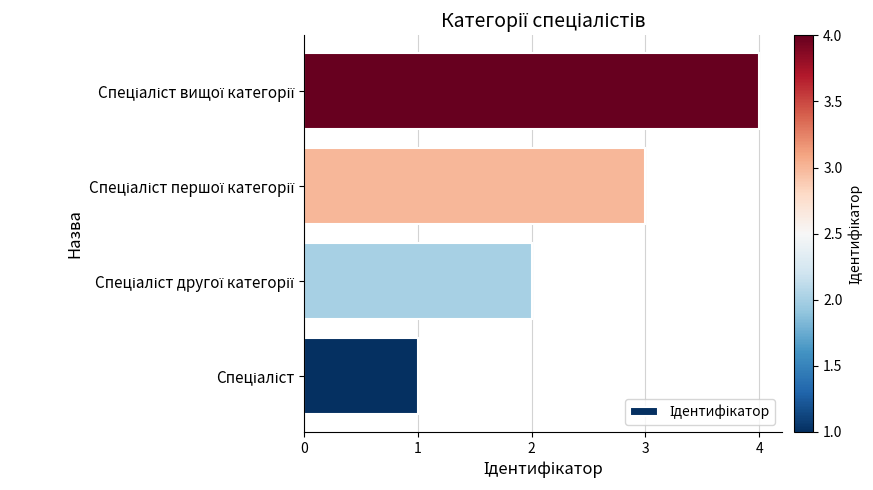

What is the maximum value shown in the chart?

4